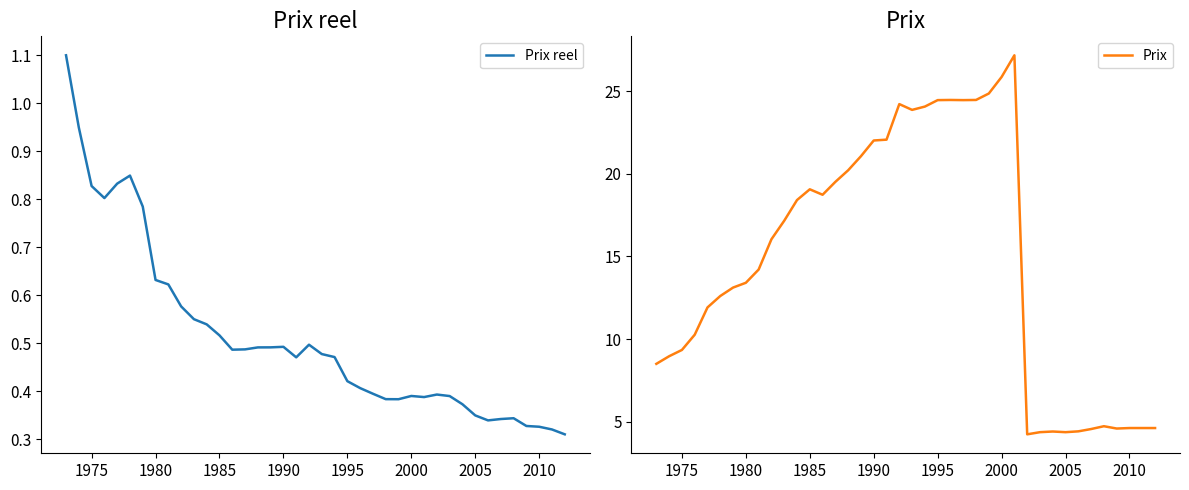

In Prix, how many points are lower than both neighbors (excluding endpoints)?

6